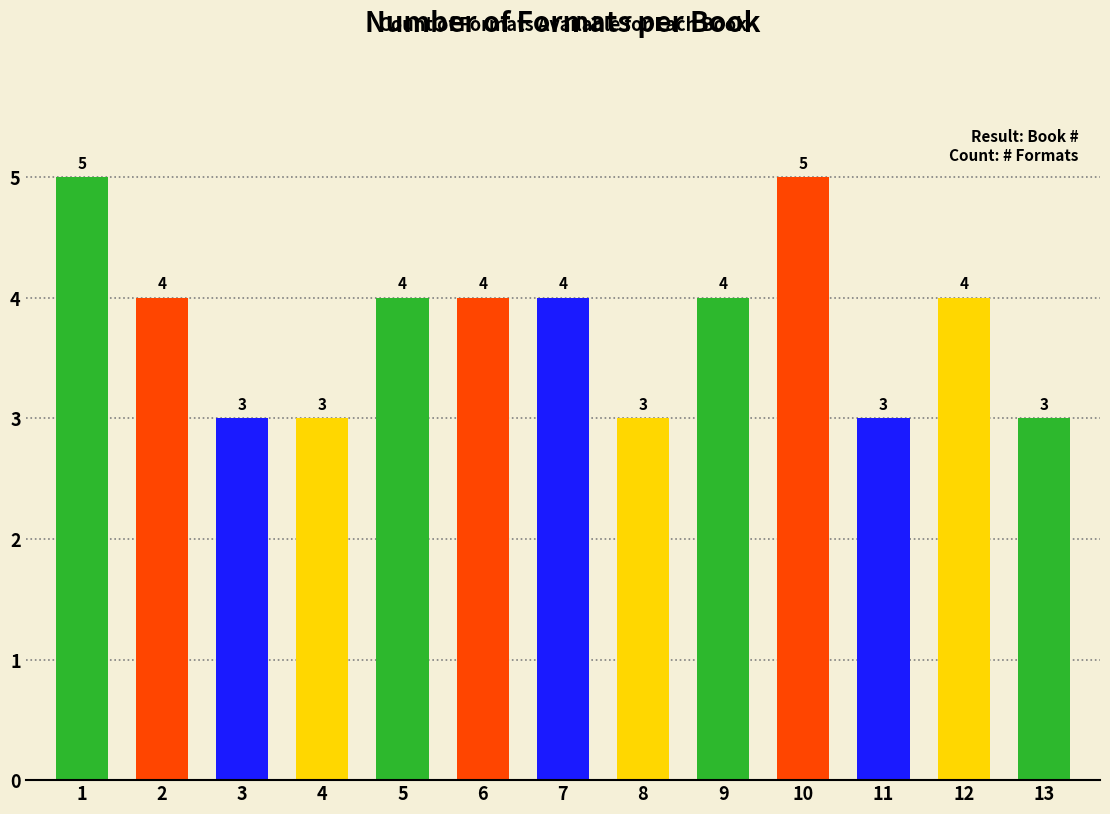

The value at Destination Anywhere is 1. True or false?

False